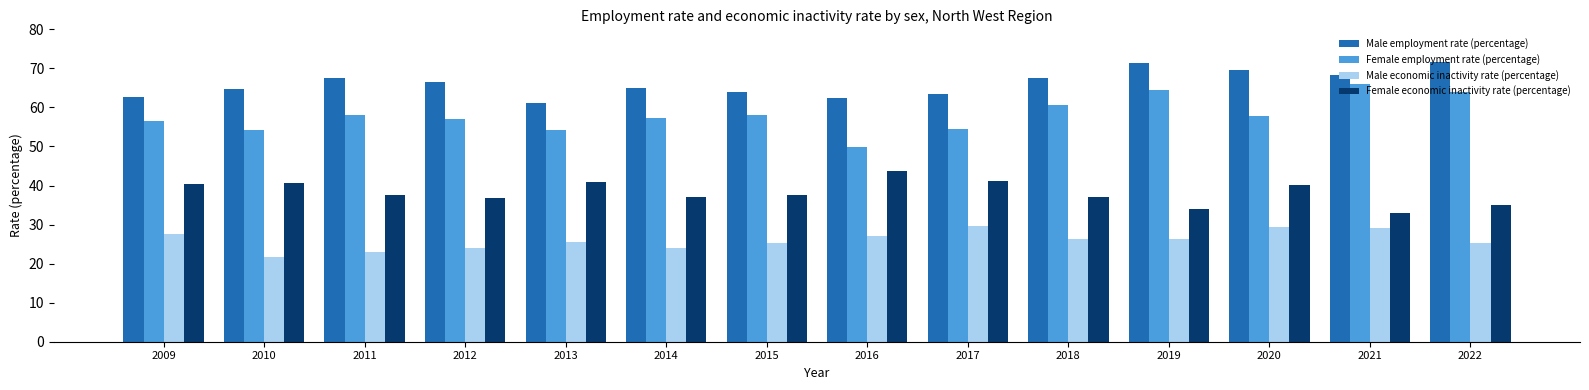

What is the maximum value for Female economic inactivity rate (percentage)?

43.7